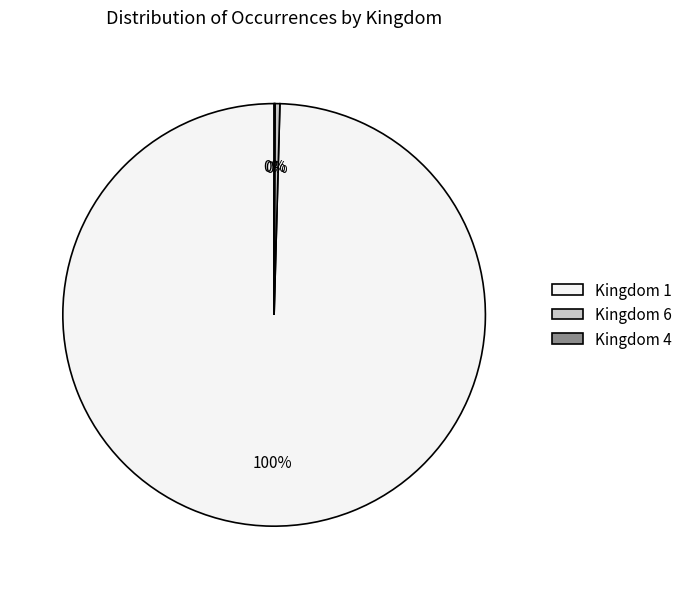

Do Kingdom 6 and Kingdom 1 together represent more than half of the pie?

Yes